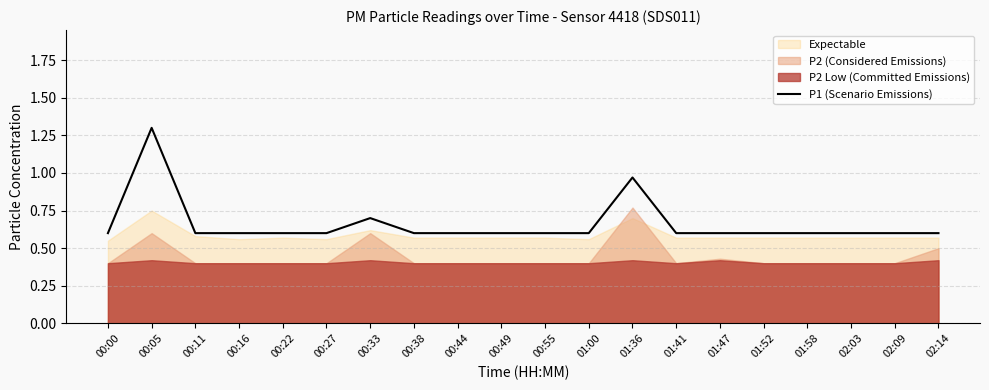

Read the value at 01:58.

0.6